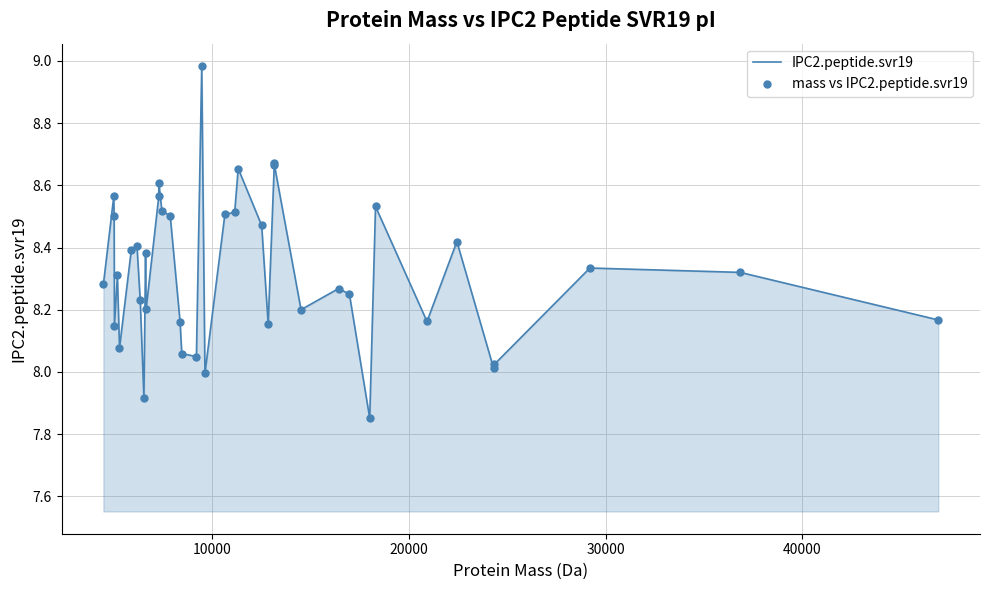

What is the difference between the maximum and minimum values?

1.1